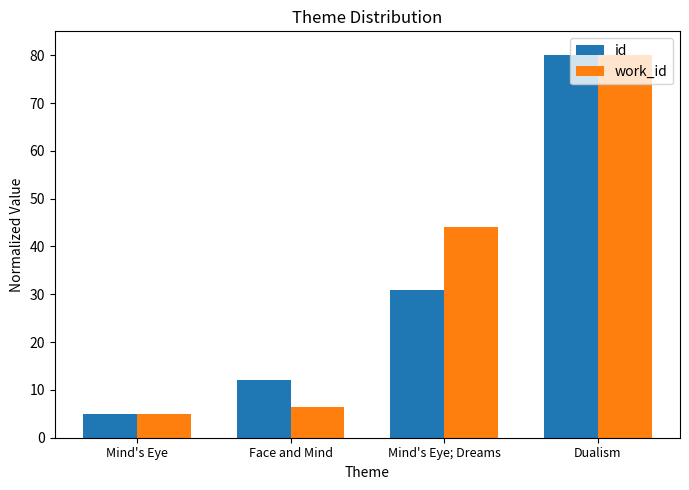

What is the average value of the id series?

32.0